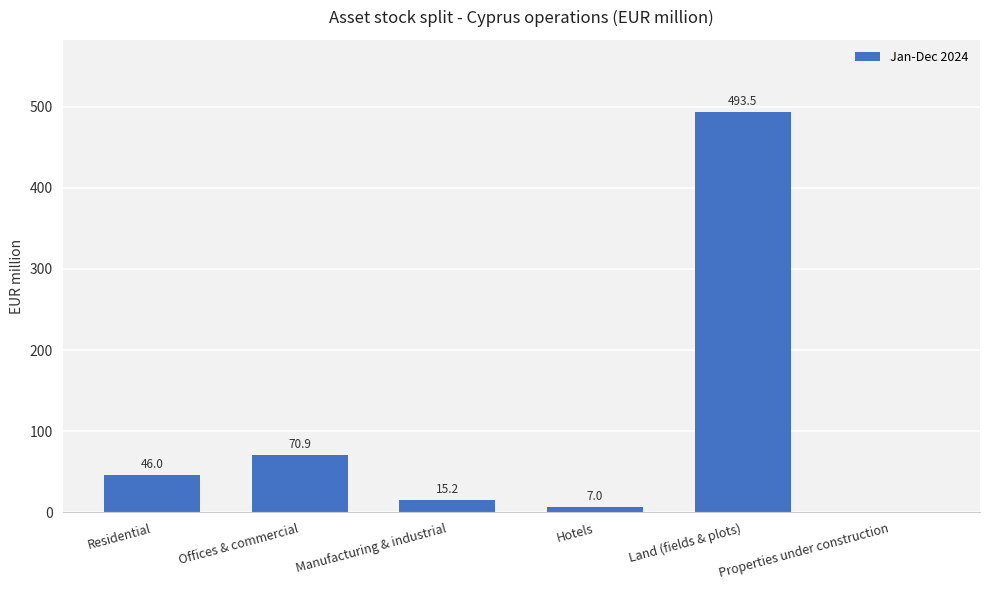

The value at Offices & commercial is 35.8. True or false?

False